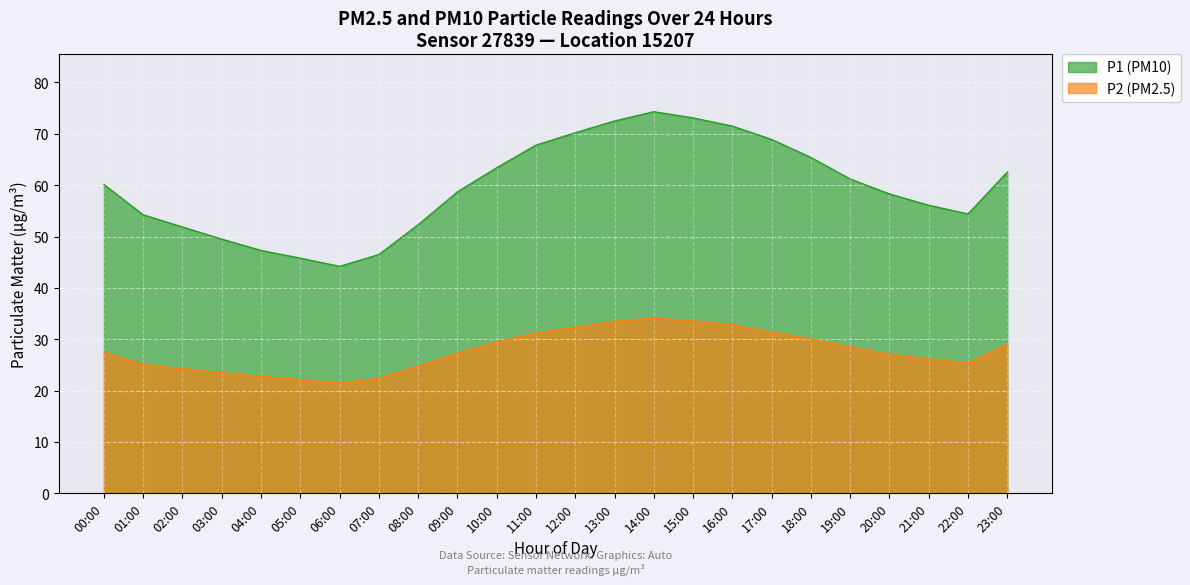

What position from the right is 15:00?

9